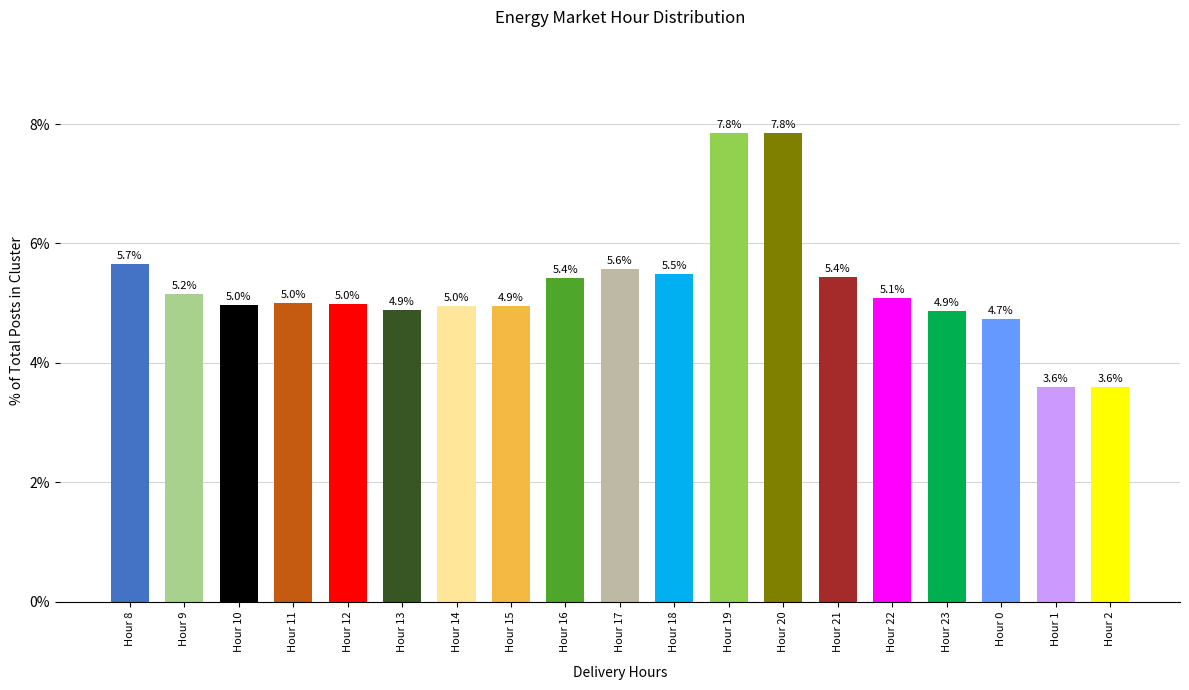

Which has a higher value, Hour 2 or Hour 18?

Hour 18